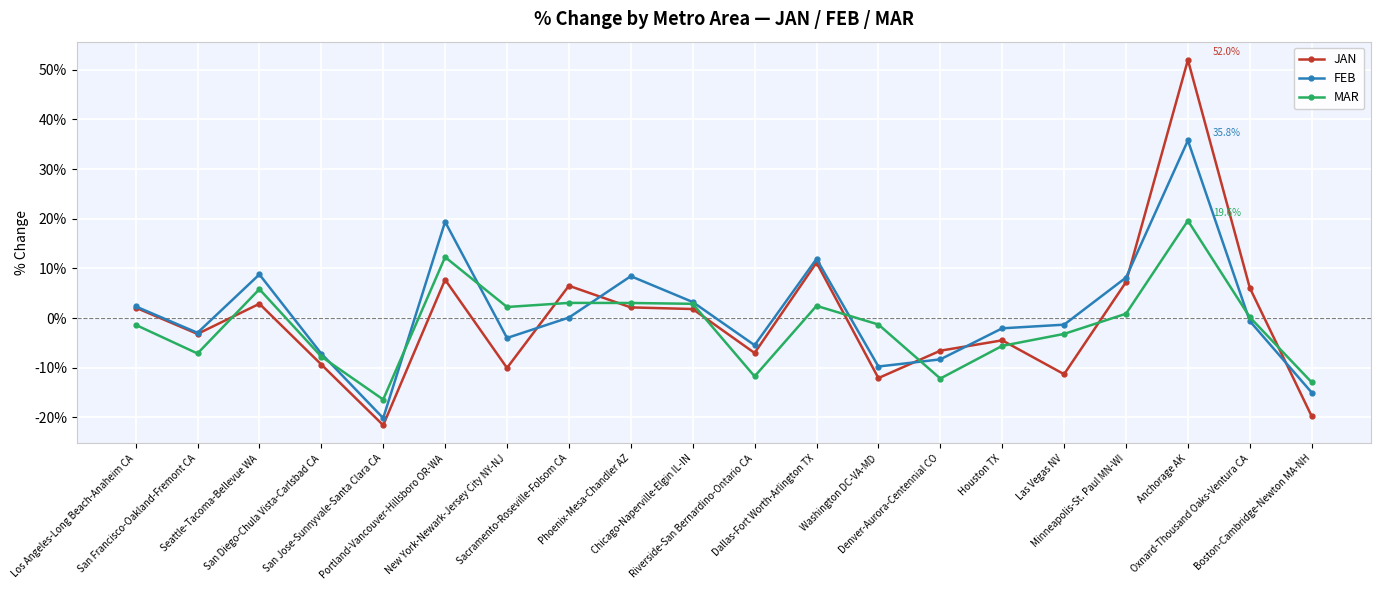

What is the maximum value shown in the chart?

52.0